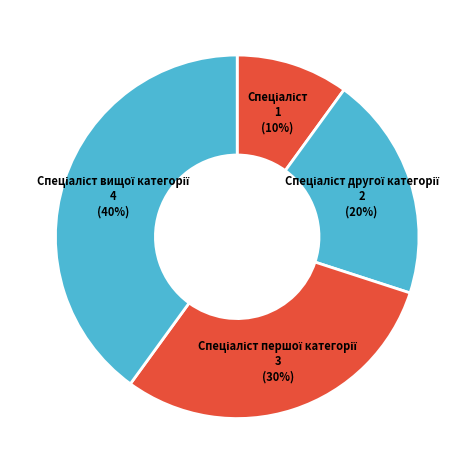

Is there any slice that represents more than half of the pie?

No